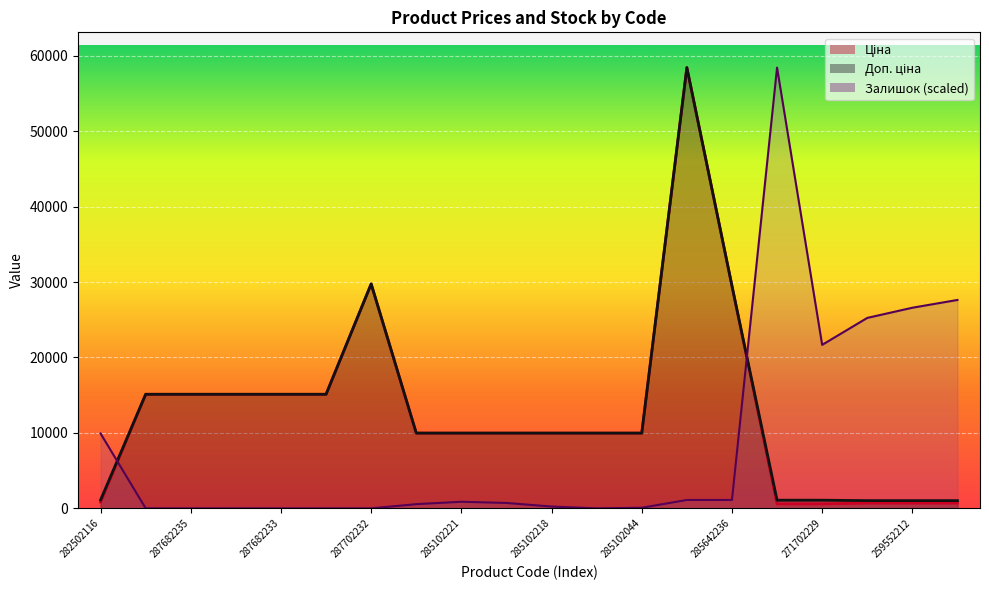

What is the difference between the maximum and second lowest values in the Залишок series?

58426.5